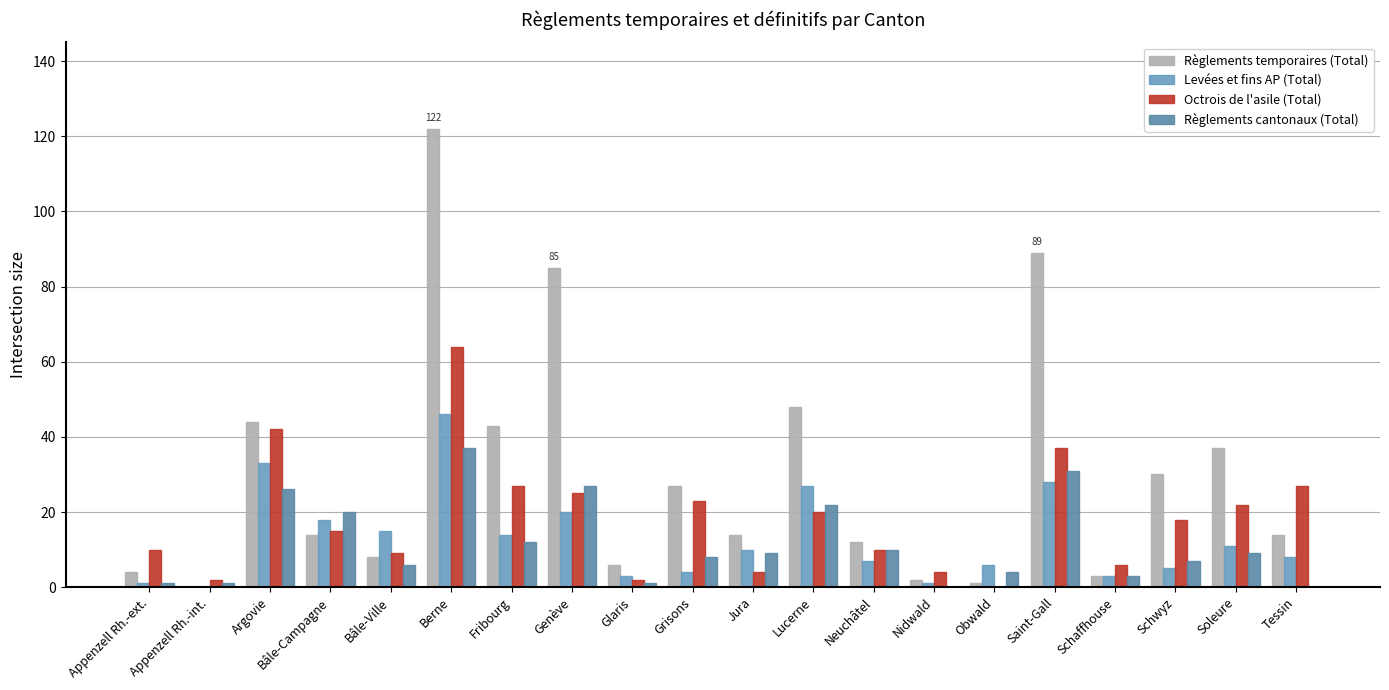

Which series has the widest spread of values?

Règlements temporaires (Total)